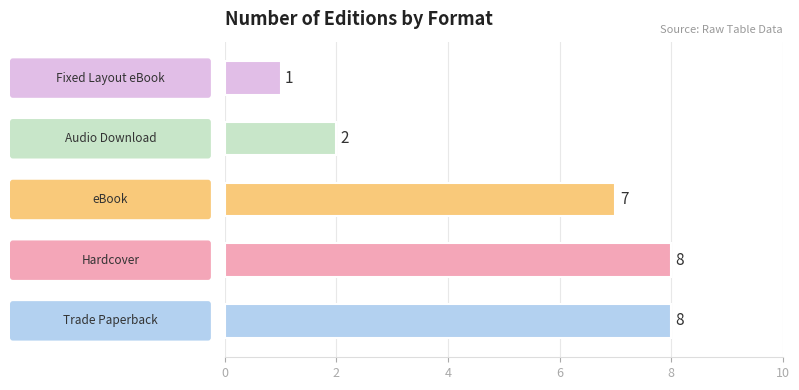

What is the maximum value shown in the chart?

8